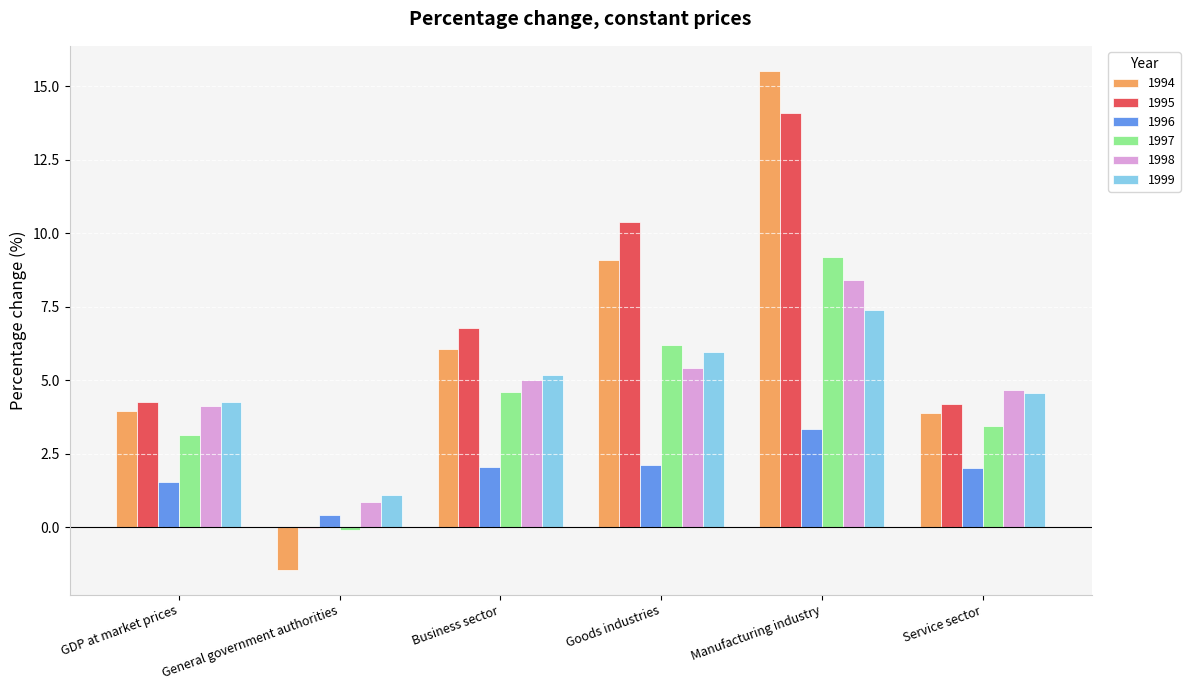

Read the 1997 value at GDP at market prices.

3.1